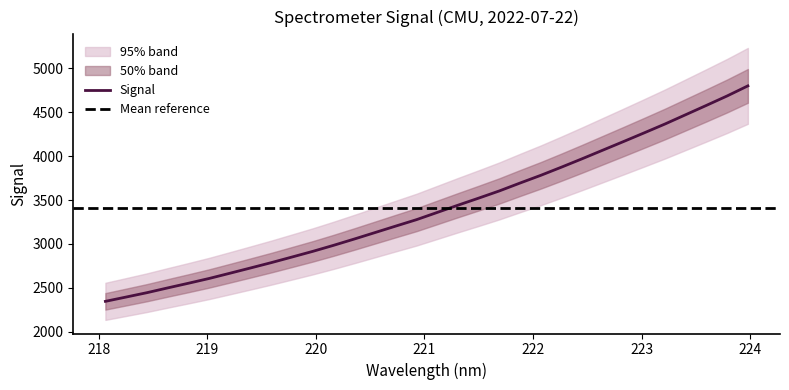

Which category has the highest value across all series?

223.9802